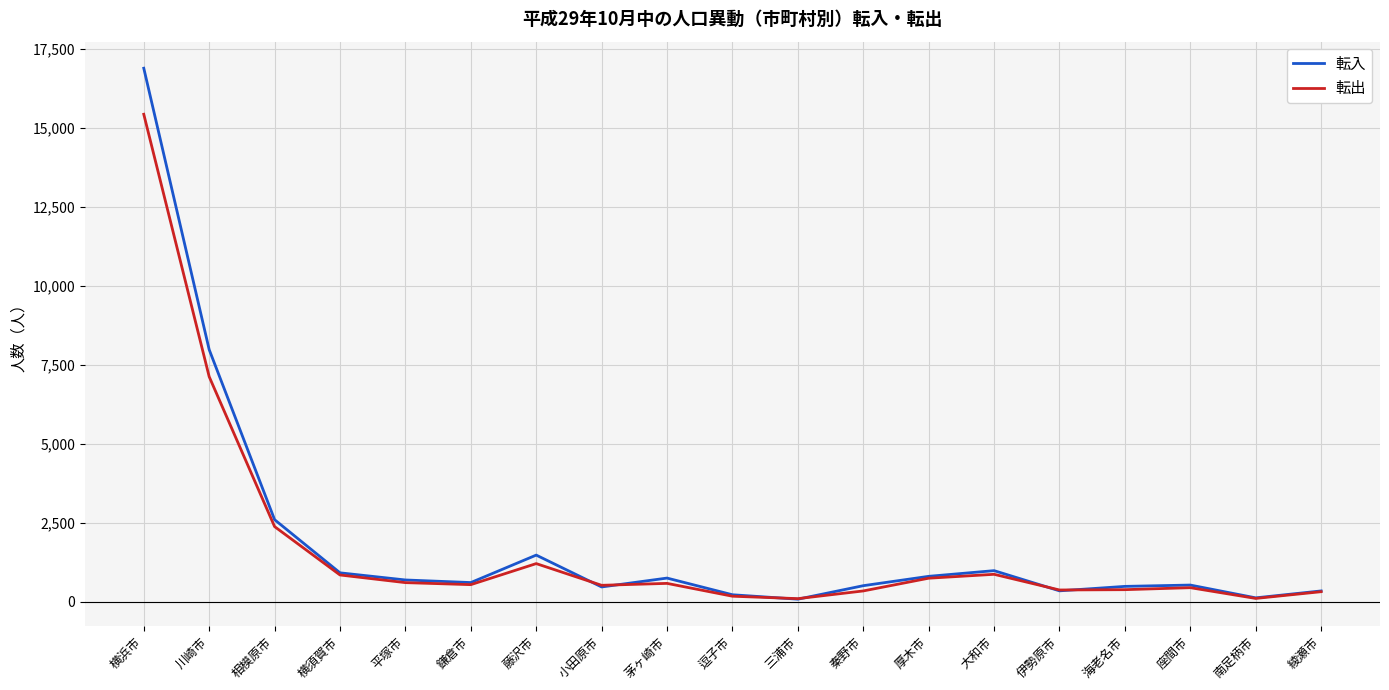

List the series in order of their peak value, lowest first.

転出, 転入